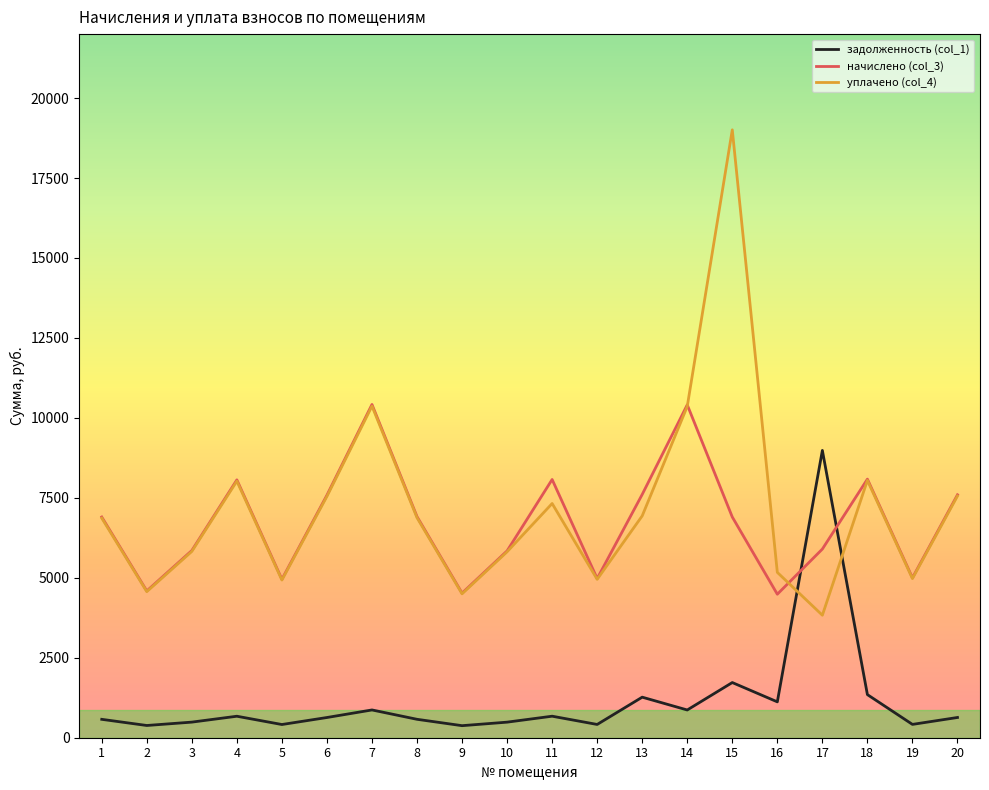

Which category has the highest value across all series?

15